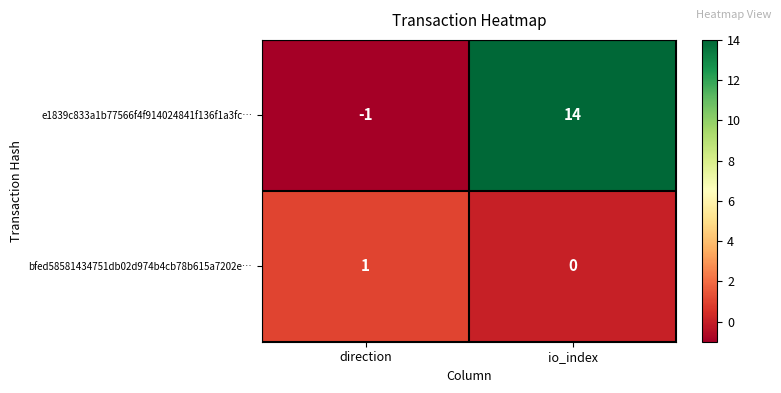

Reading left to right, what are all the values shown in this chart?

e1839c833a1b77566f4f914024841f136f1a3fc…: -1	14
bfed58581434751db02d974b4cb78b615a7202e…: 1	0